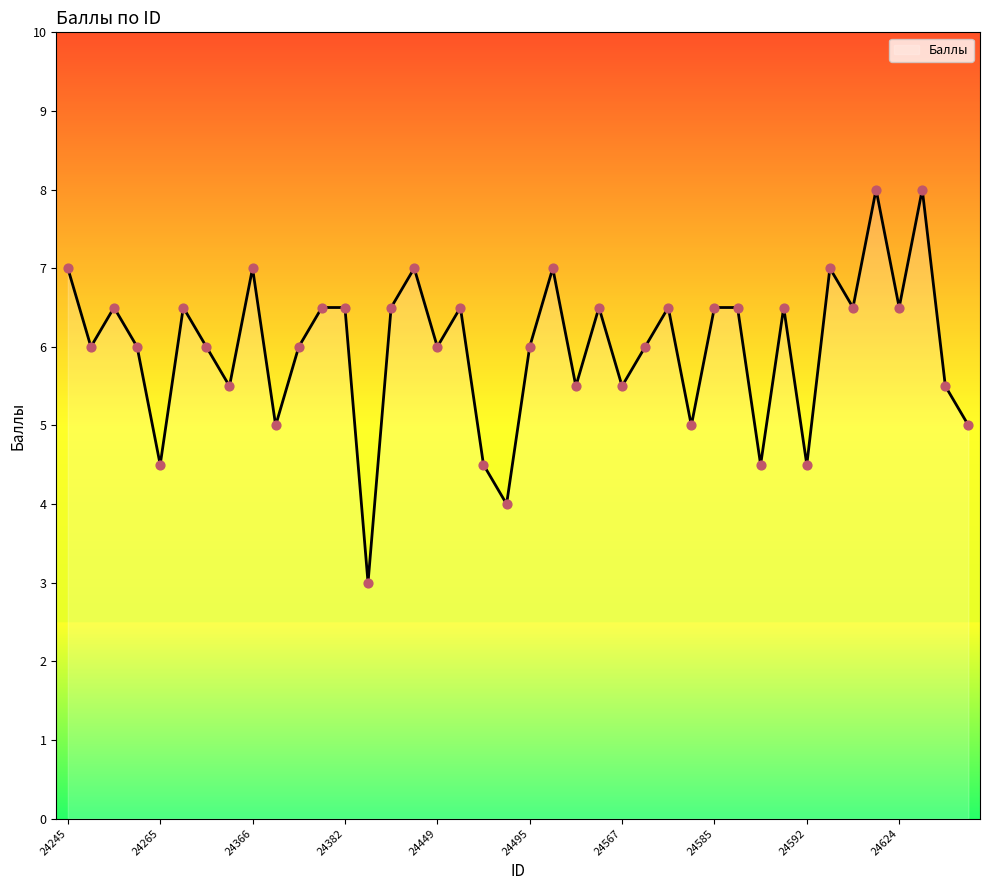

What is the minimum value shown in the chart?

3.0